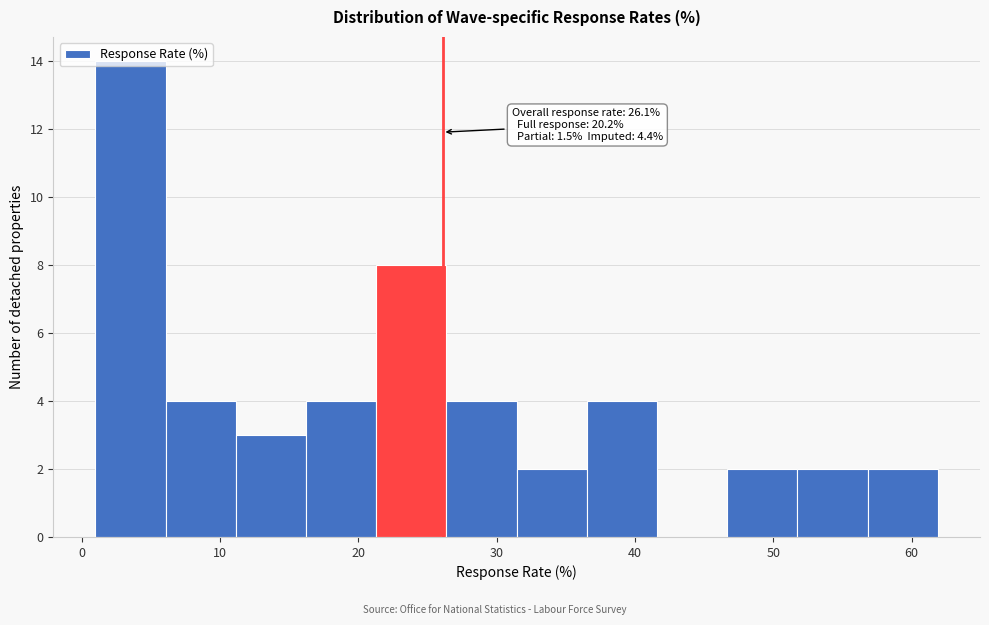

Which range on the x-axis has the tallest bar?

1 to 6